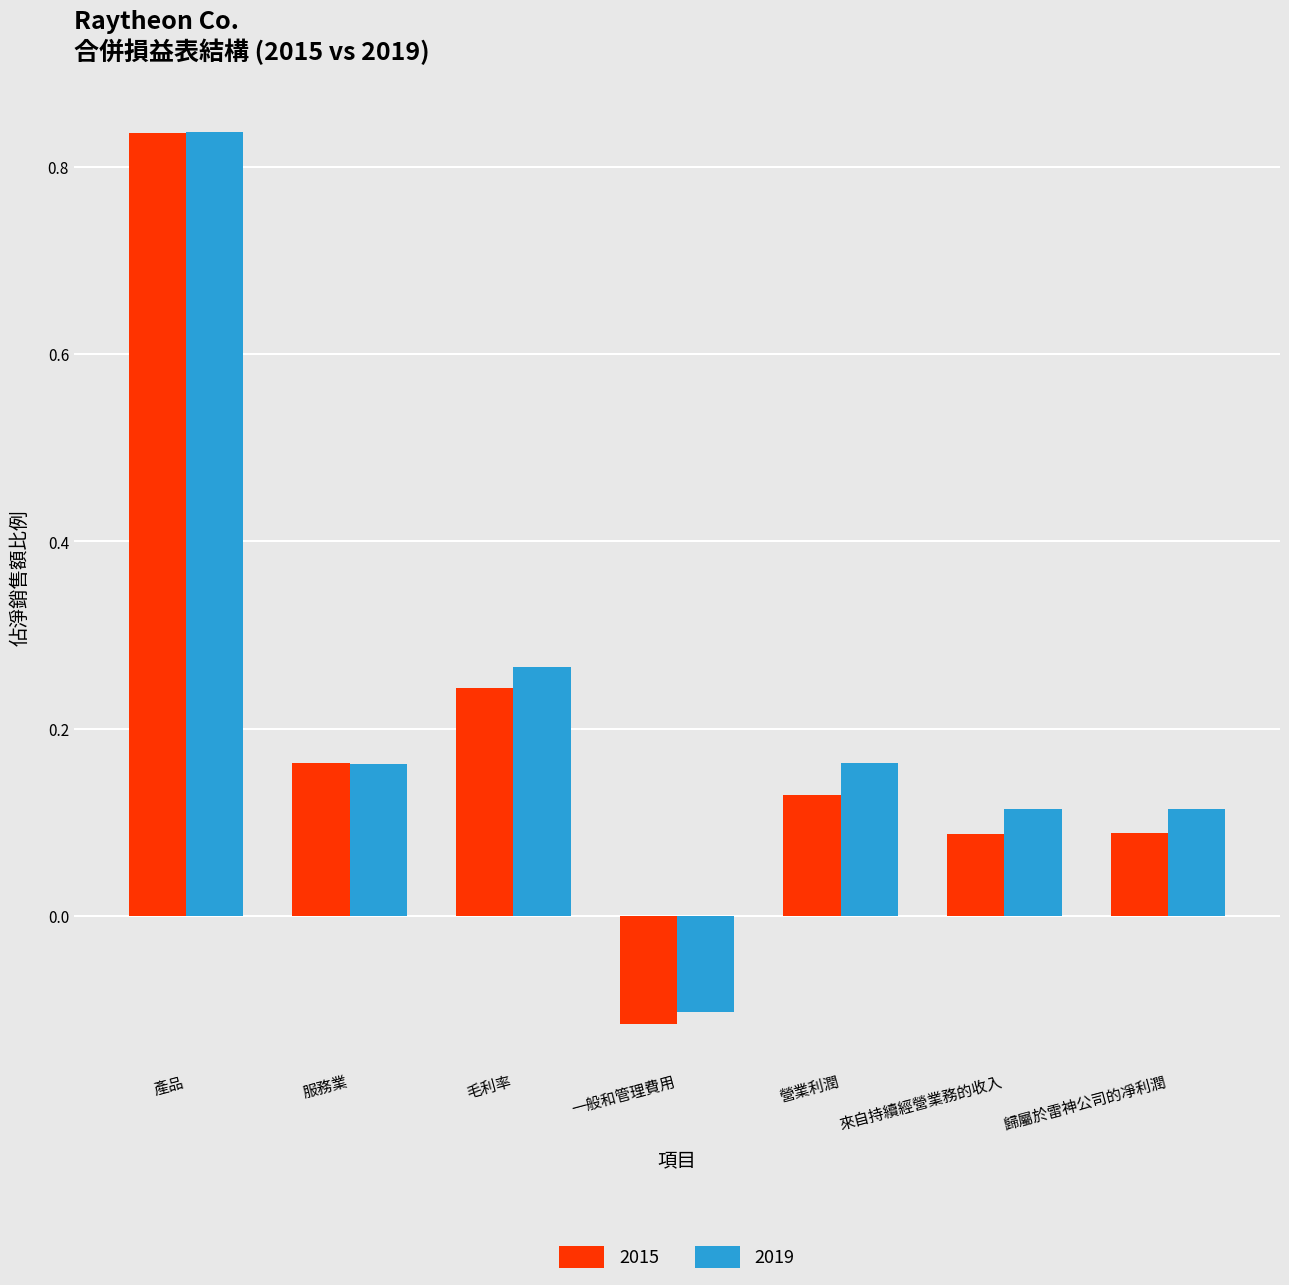

Which category has the highest value across all series?

產品